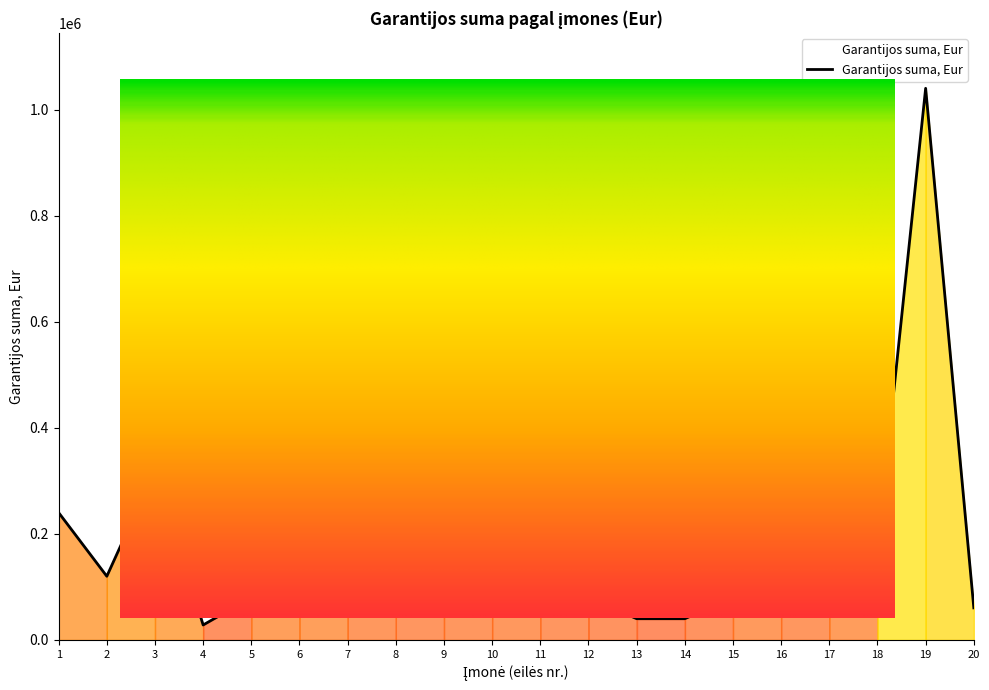

Which category has the highest value across all series?

19